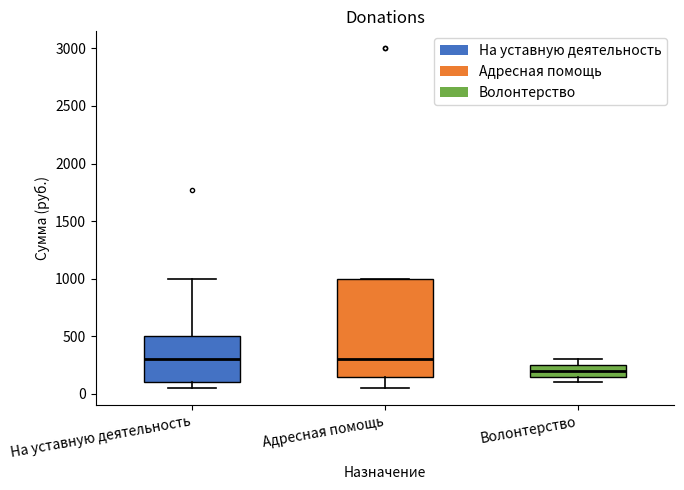

Comparing the boxes themselves (not the whiskers), which one is the tallest?

Адресная помощь